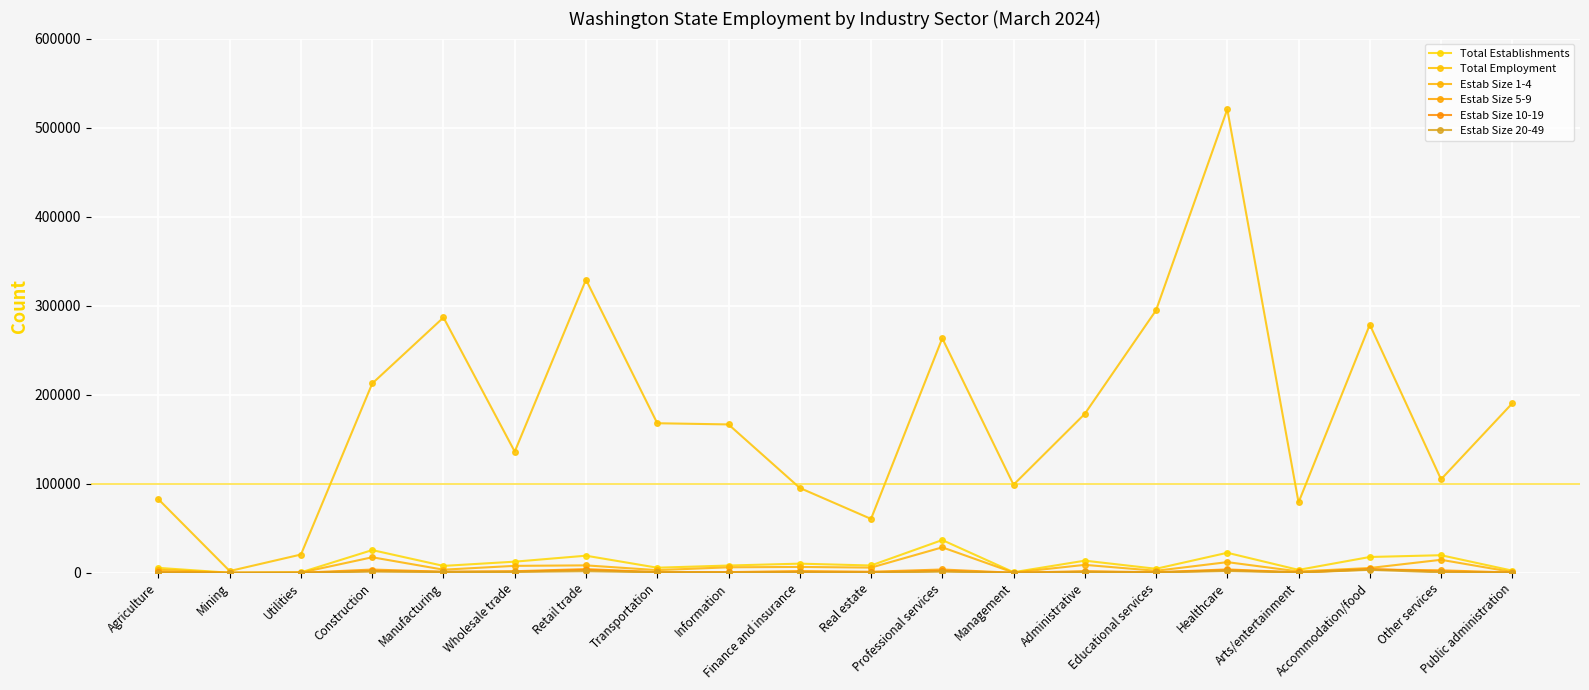

Does the chart display data point markers on the line(s)?

Yes